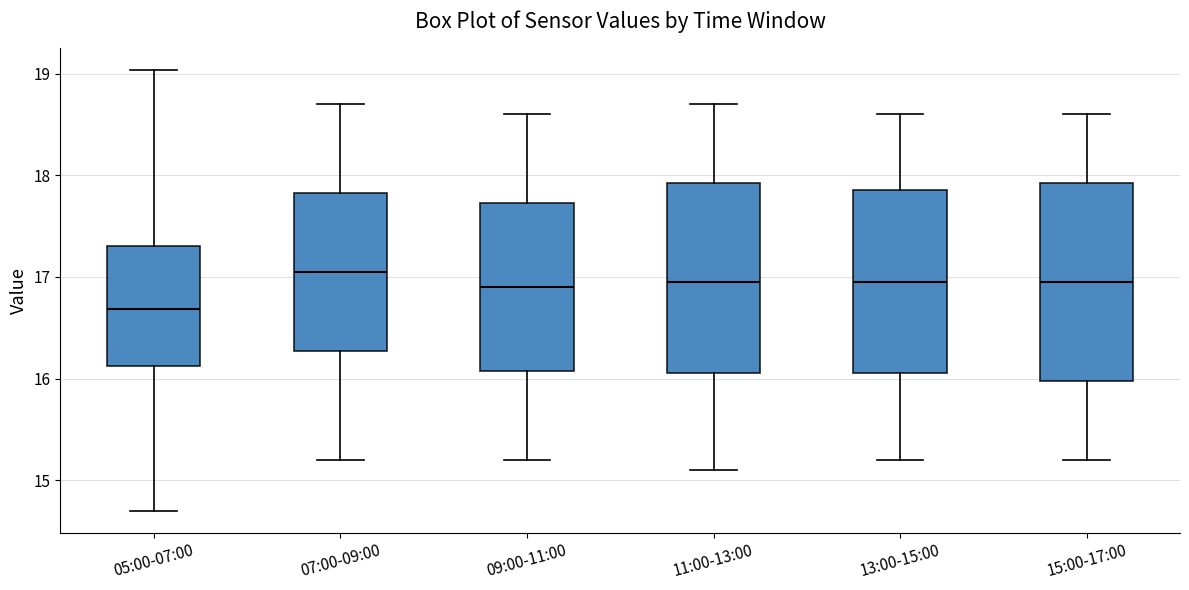

Which box's median line is the lowest?

05:00-07:00